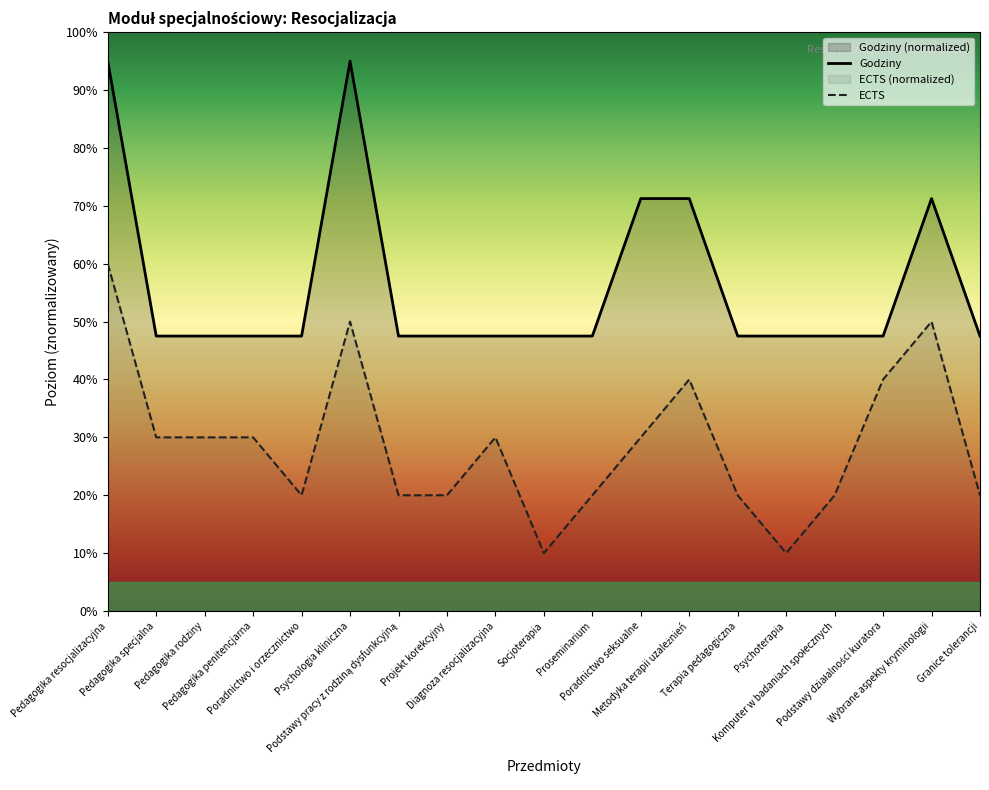

What is the average value of the ECTS series?

28.9